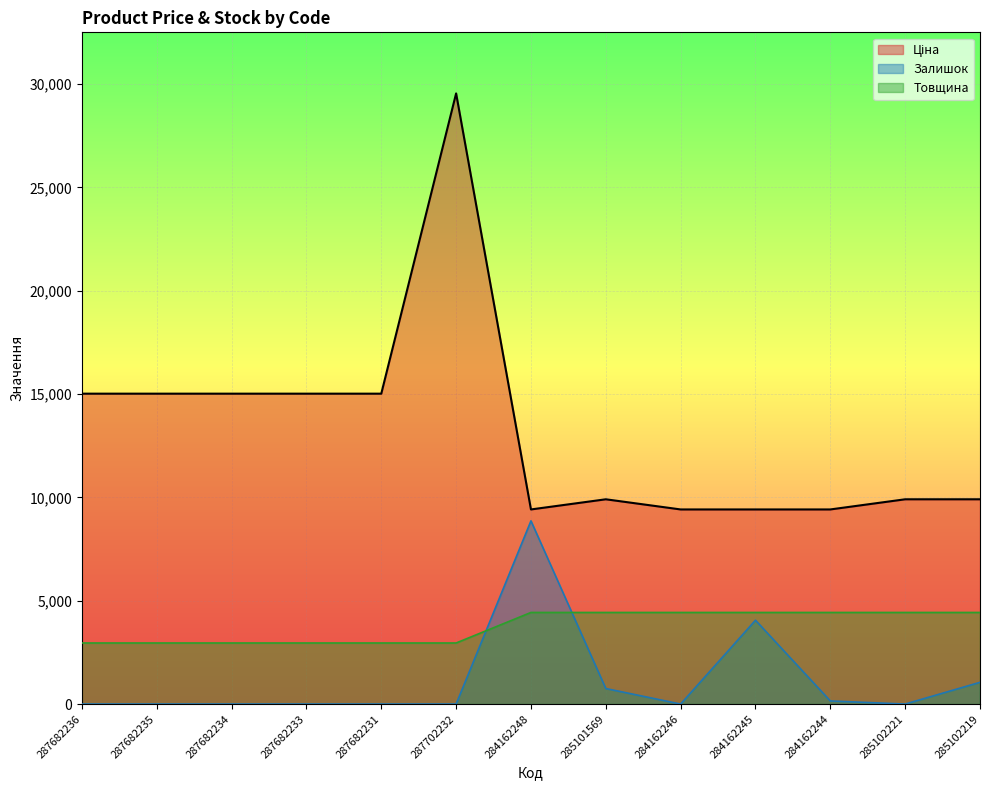

What are all the series names shown in the legend?

Ціна, Залишок, Товщина